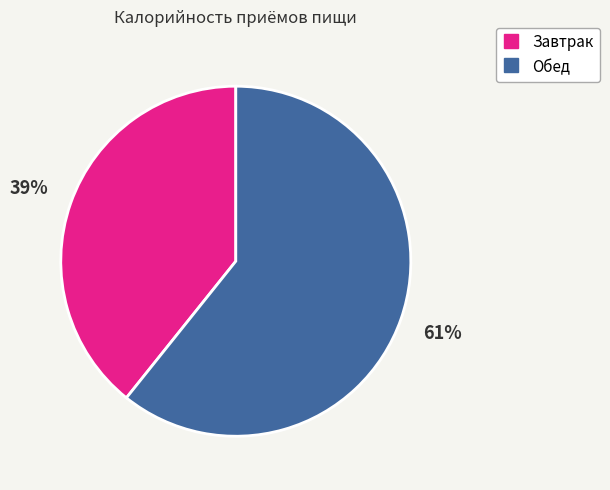

Which slice is the smallest?

Завтрак